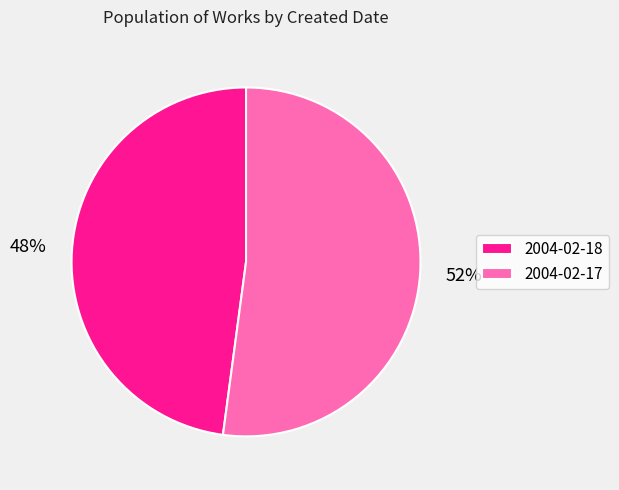

To the nearest percent, what is the average slice percentage?

50%